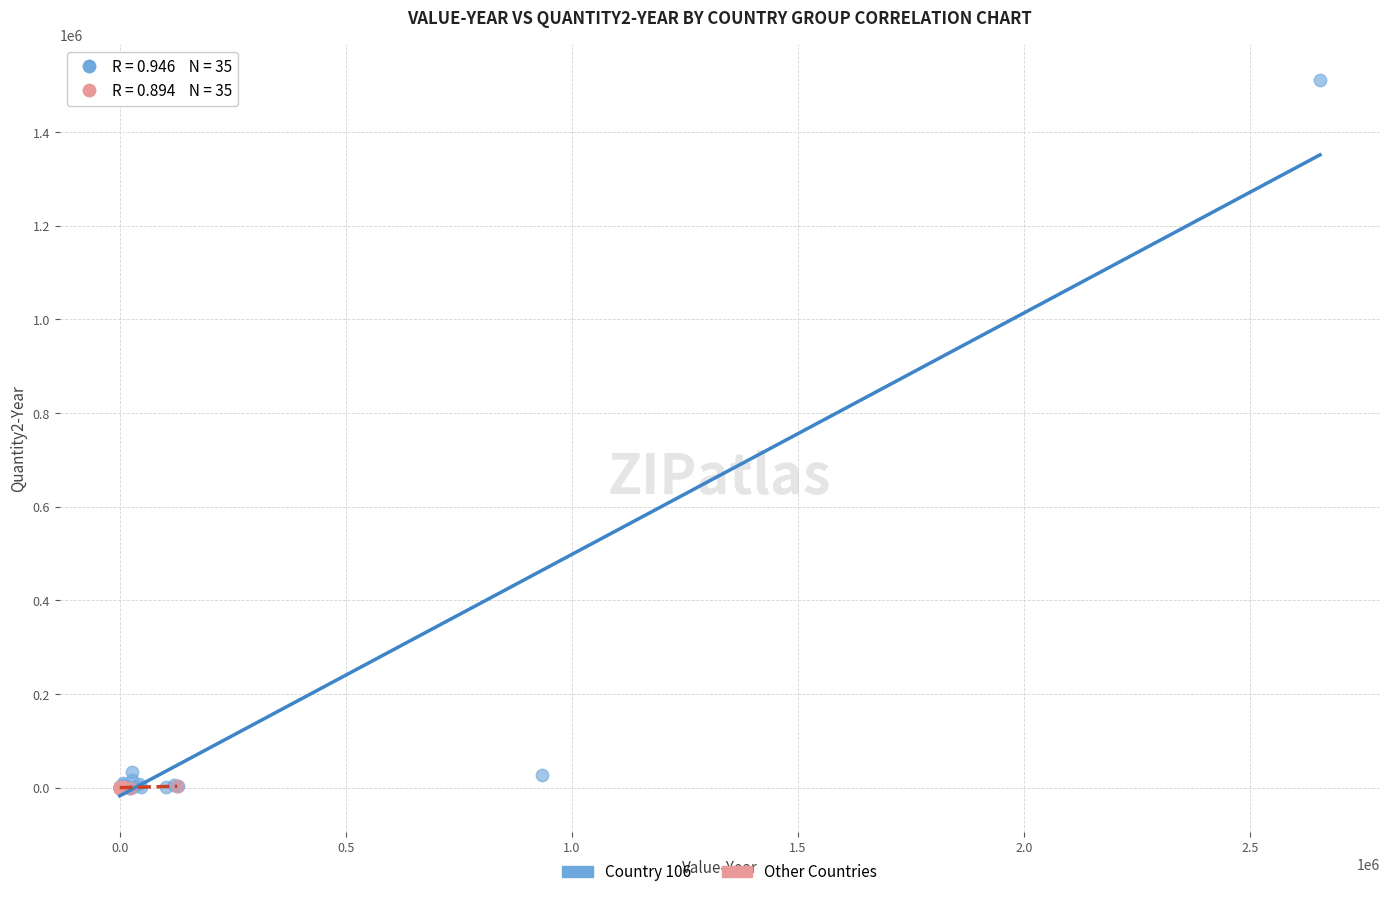

Which series contains the highest Y value?

Country 106